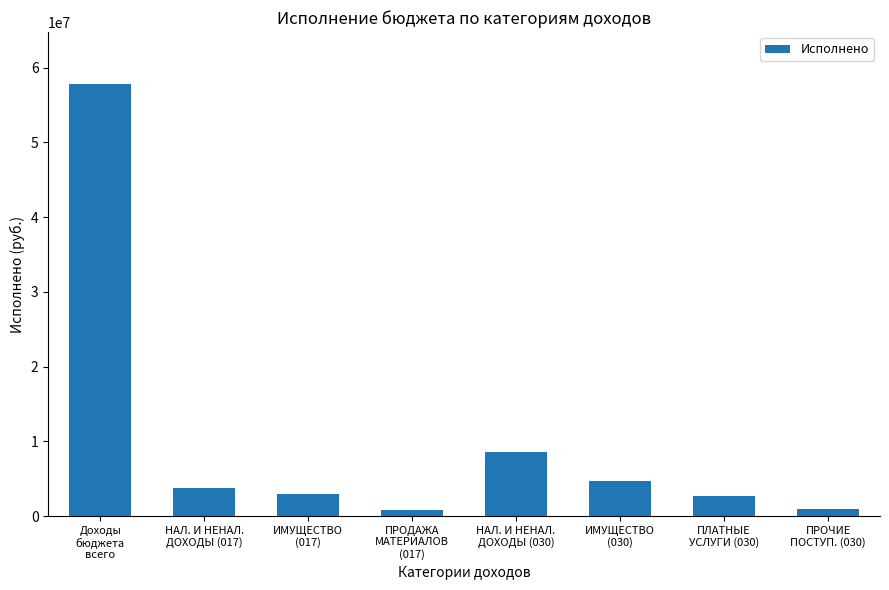

Where is the data nearest to the value 29332971?

НАЛ. И НЕНАЛ.
ДОХОДЫ (030)